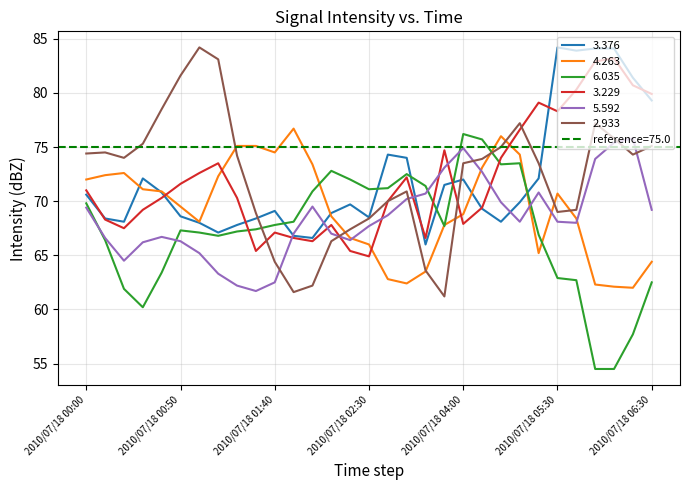

What is the difference between the second highest and second lowest values in the 5.592 series?

13.2